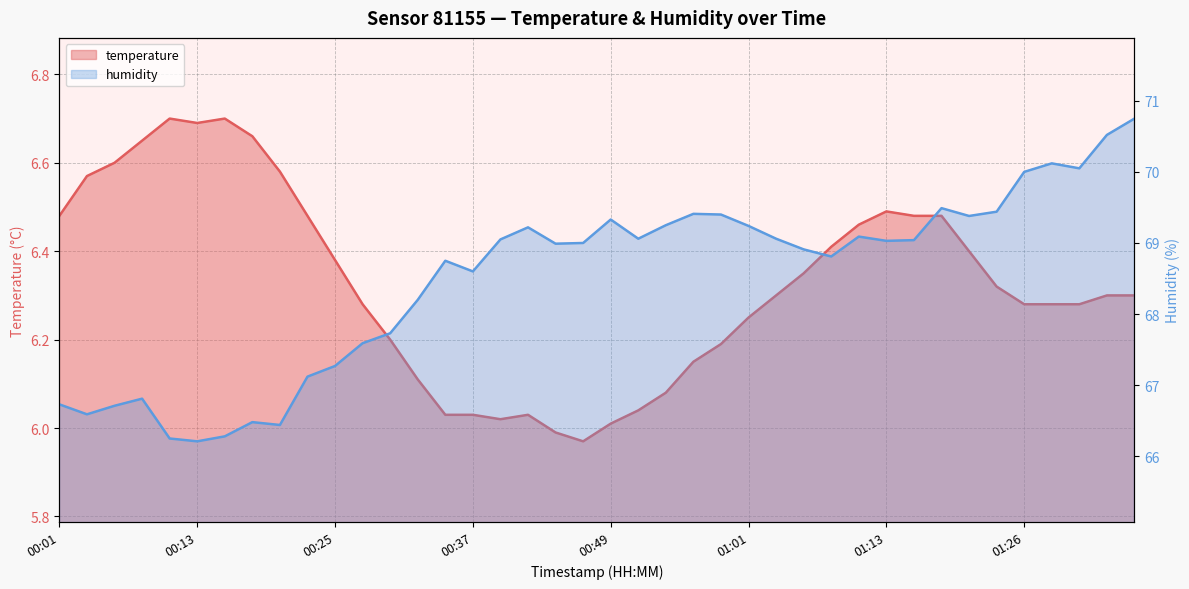

In temperature, how many points are lower than both neighbors (excluding endpoints)?

3